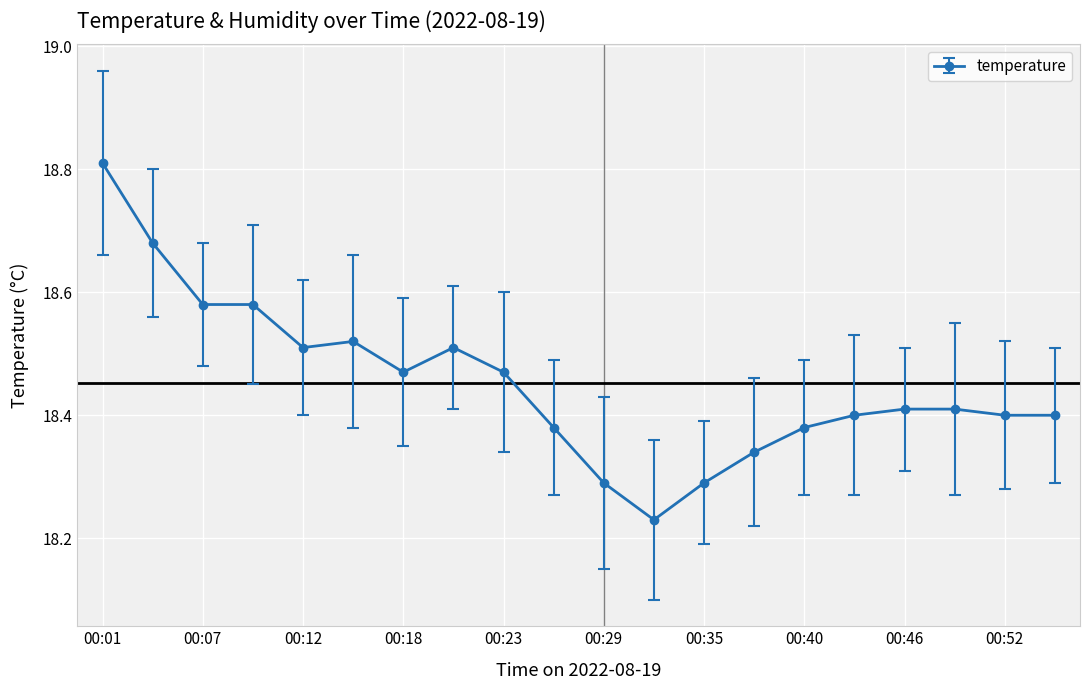

What is the sum of all values?

369.1